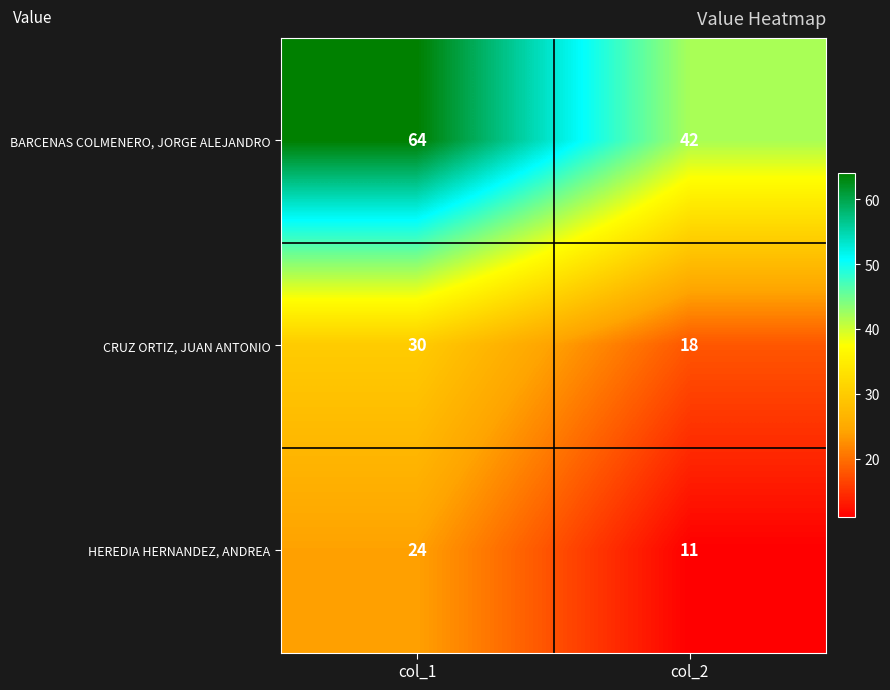

Which category has the highest value across all series?

col_1